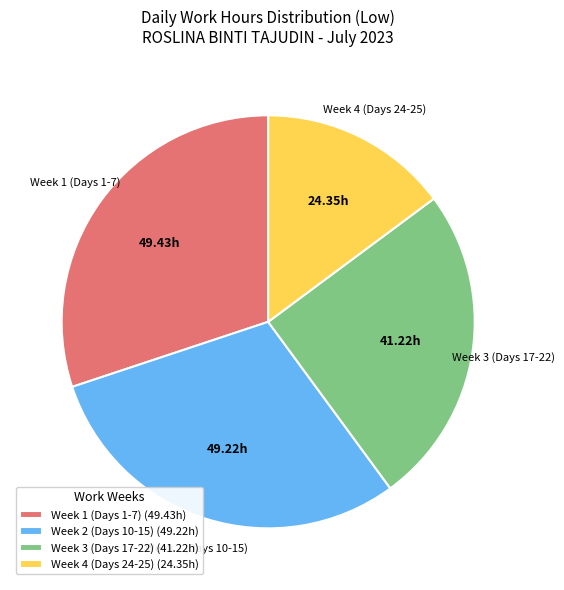

Between Week 4 (Days 24-25) (24.35h) and Week 2 (Days 10-15) (49.22h), which is larger?

Week 2 (Days 10-15) (49.22h)